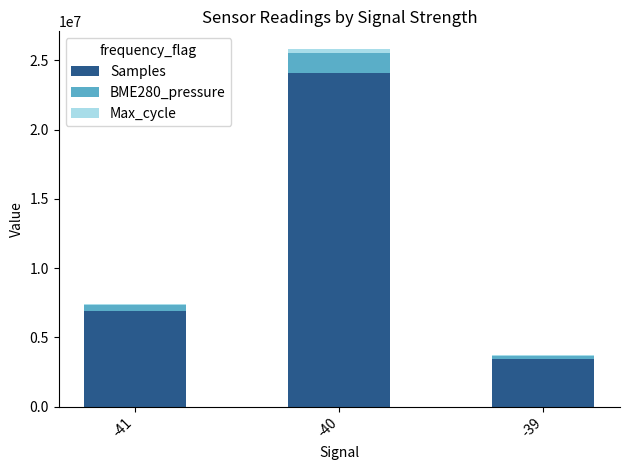

What is the sum of the Samples values at -41 and -39?

10393389.0